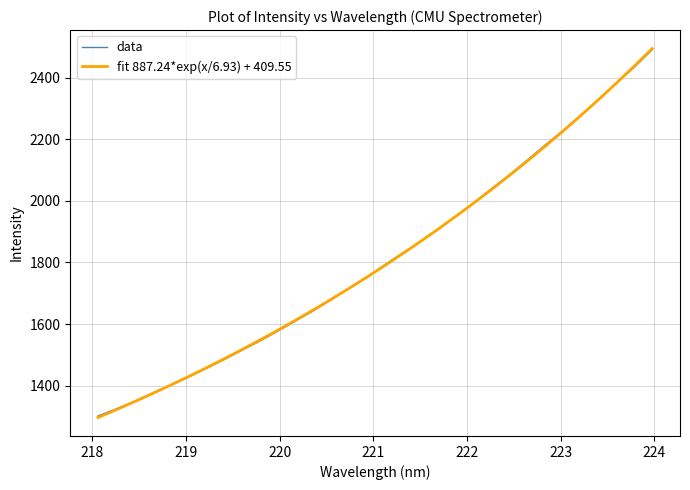

What is the lowest value of the fit 887.24*exp(x/6.93) + 409.55 series?

1296.8